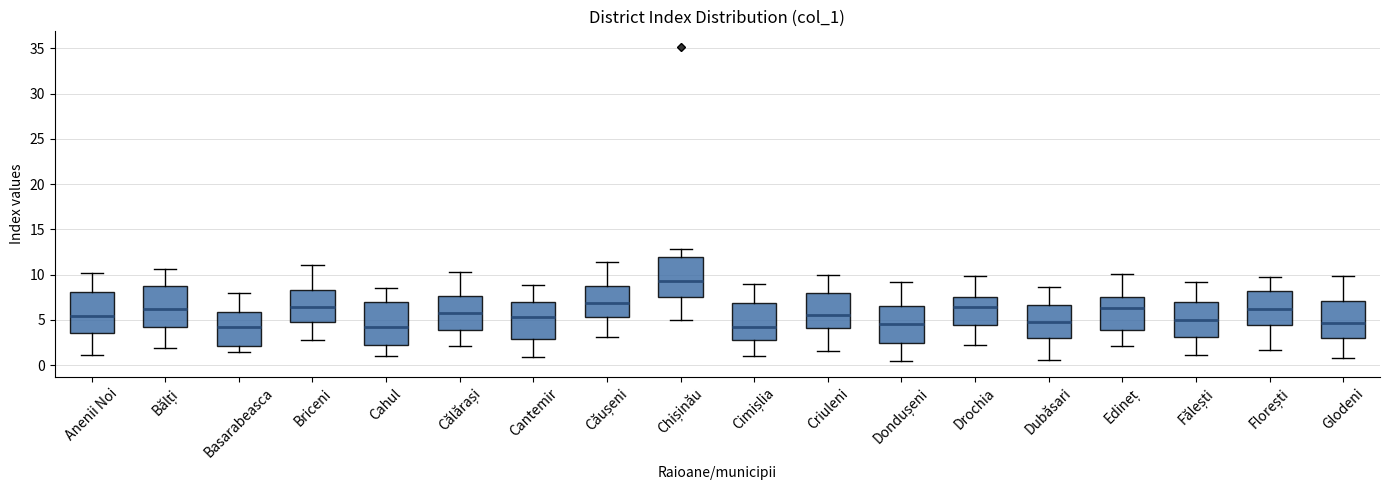

Where does the upper whisker of the box for Călărași end on the y-axis? The values are not printed on the chart, so give them approximately, as read against the axis.

10.5